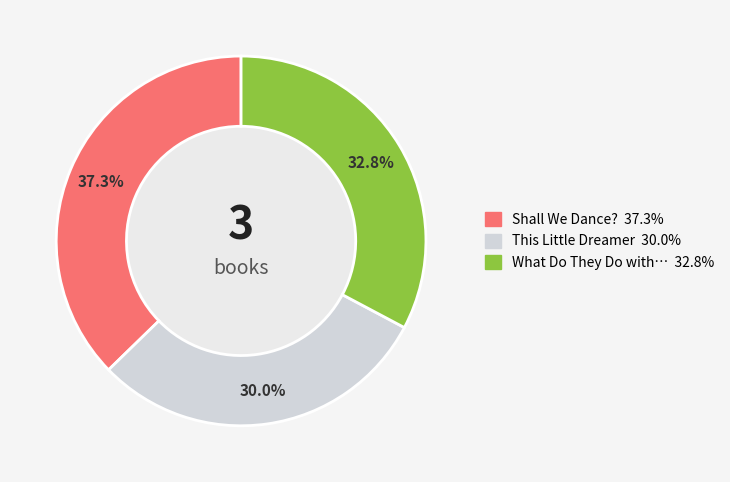

Does any single category account for the majority?

No